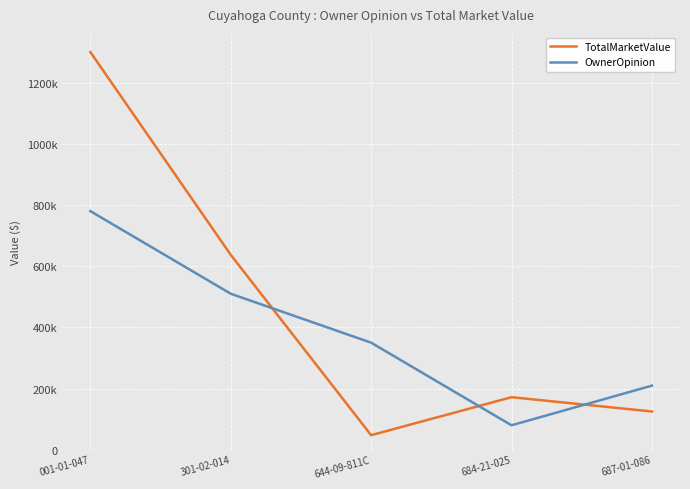

Which series has the largest range (max minus min)?

TotalMarketValue